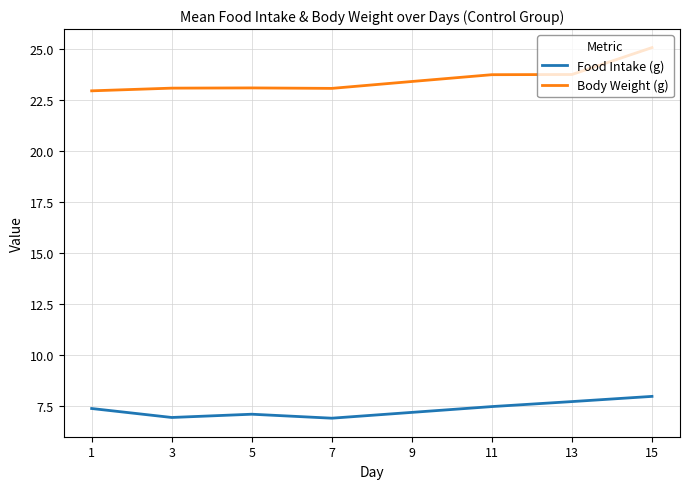

Rank the series by their average value, from highest to lowest.

Body Weight (g), Food Intake (g)